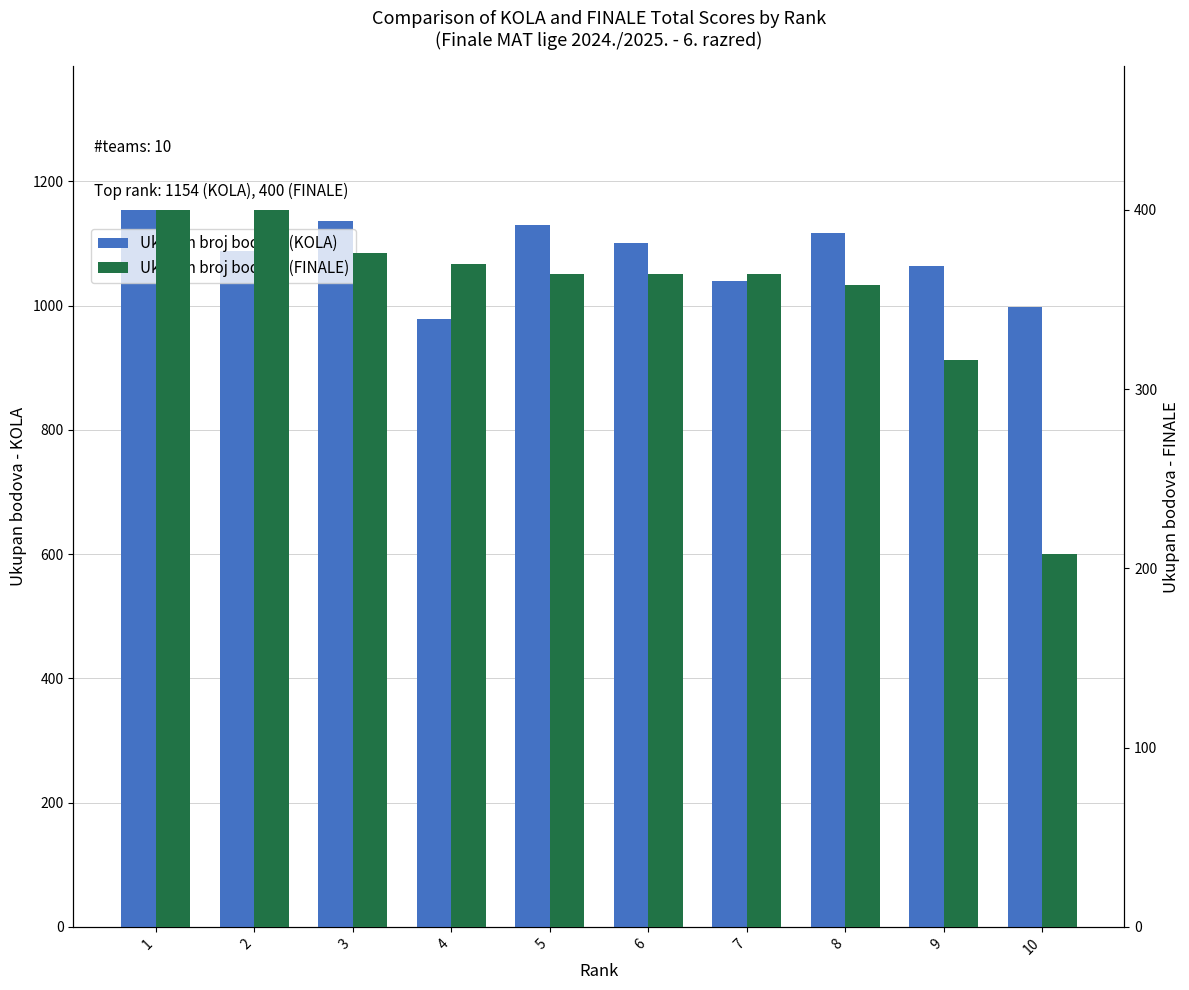

Reading right to left, what are all the values shown in this chart?

Ukupan broj bodova (KOLA): 10=998	9=1064	8=1116	7=1040	6=1100	5=1130	4=978	3=1136	2=1088	1=1154
Ukupan broj bodova (FINALE): 10=208	9=316	8=358	7=364	6=364	5=364	4=370	3=376	2=400	1=400